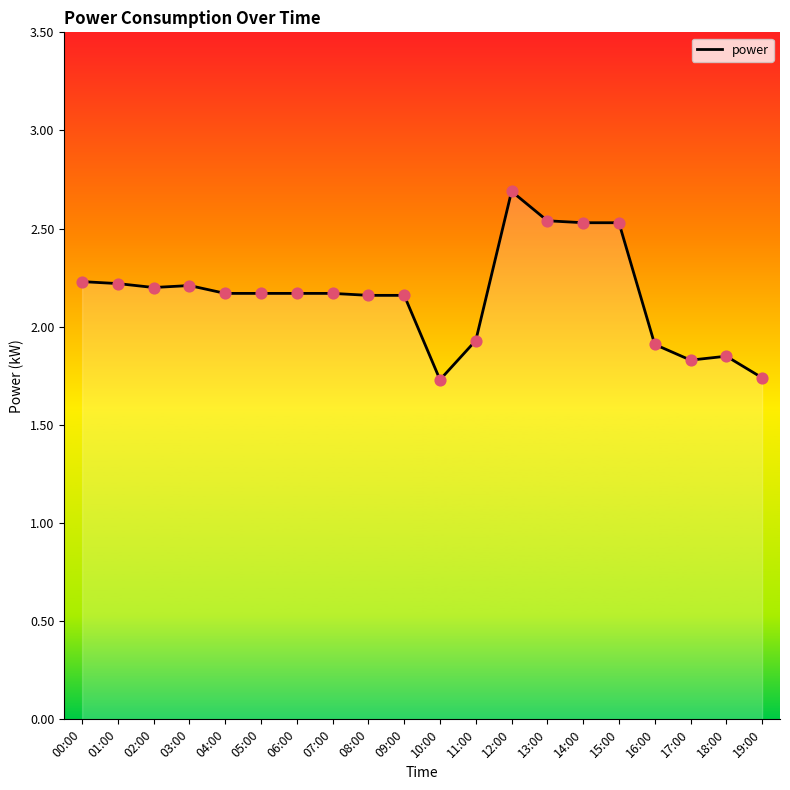

What is the change in value from 06:00 to 14:00?

+0.4